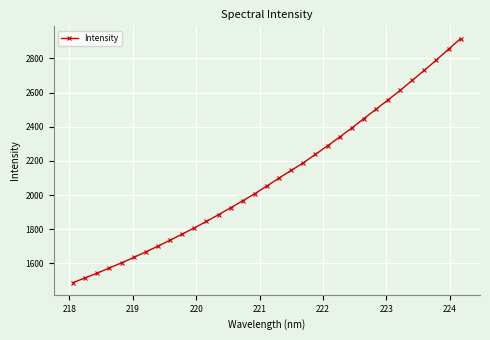

What is the greatest value displayed?

2916.8